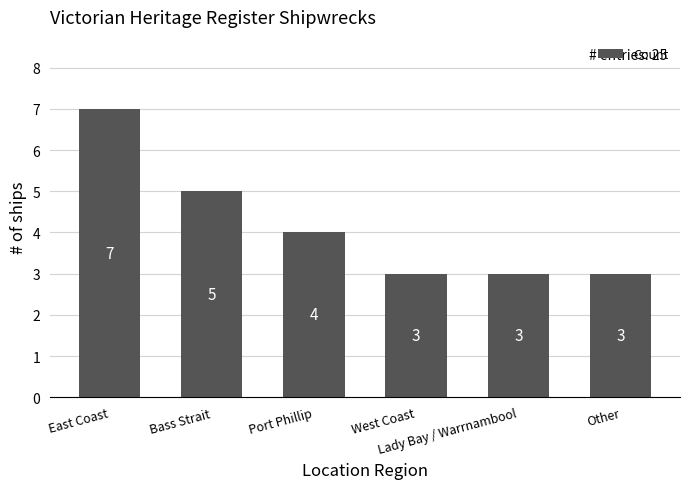

True or false: the data shows 3 at Bass Strait.

False